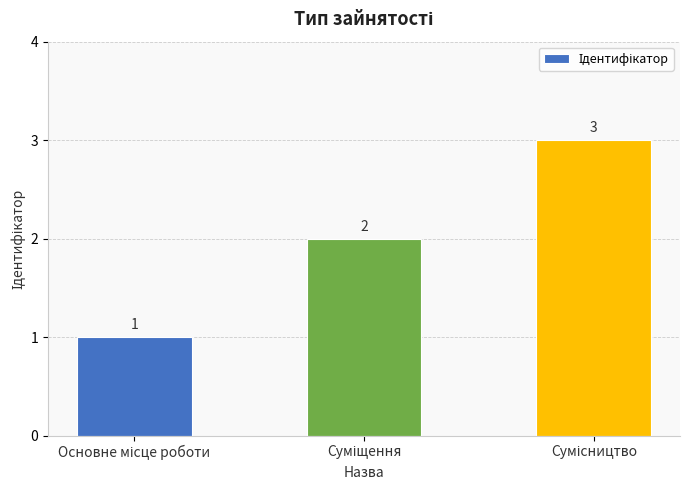

How many values are between 1 and 3?

3